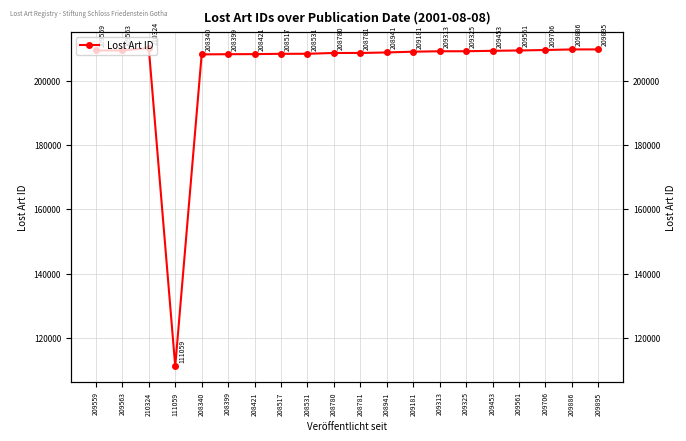

Where is the data nearest to the value 160691?

208340